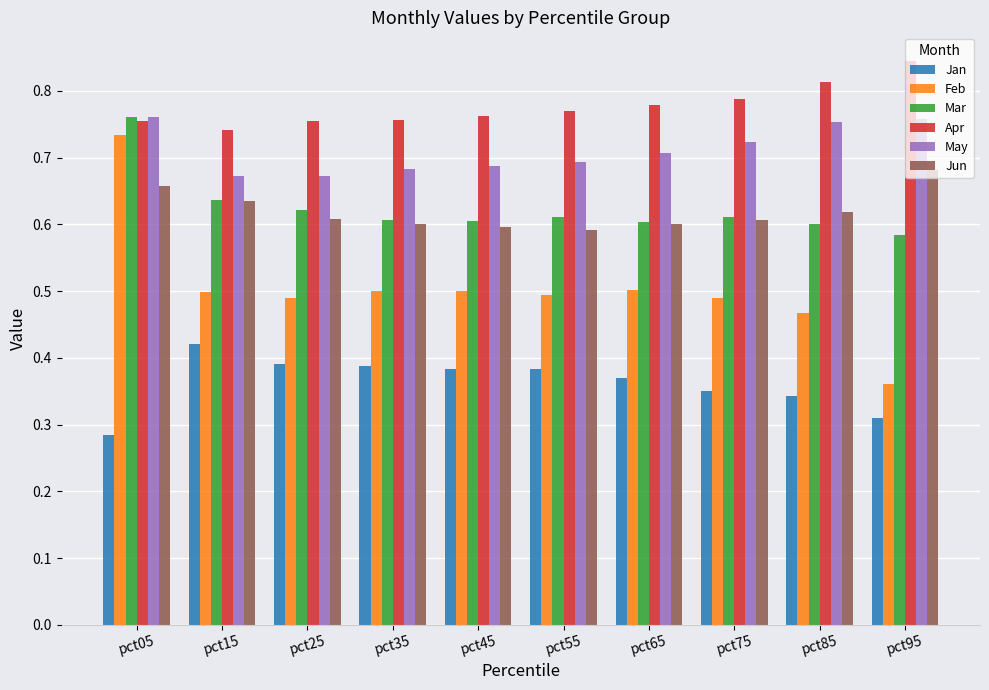

Is it true that Mar equals 0.4 at pct25?

False